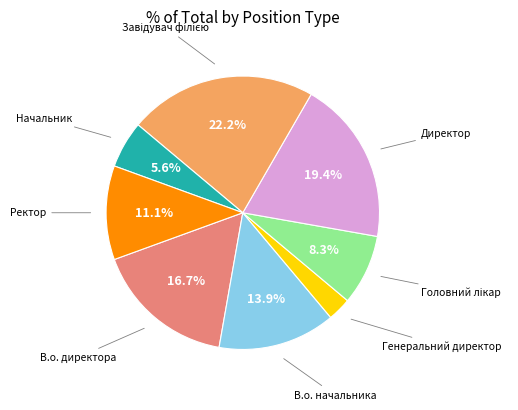

Does any single category account for the majority?

No